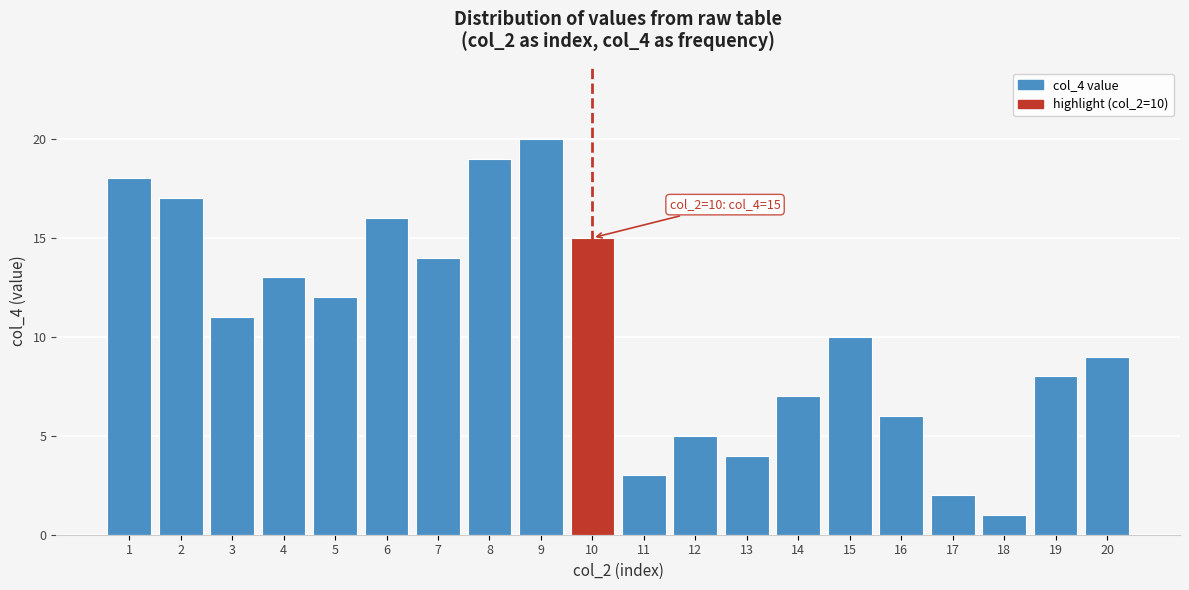

Reading left to right, transcribe all the data shown in this chart.

18	17	11	13	12	16	14	19	20	15	3	5	4	7	10	6	2	1	8	9